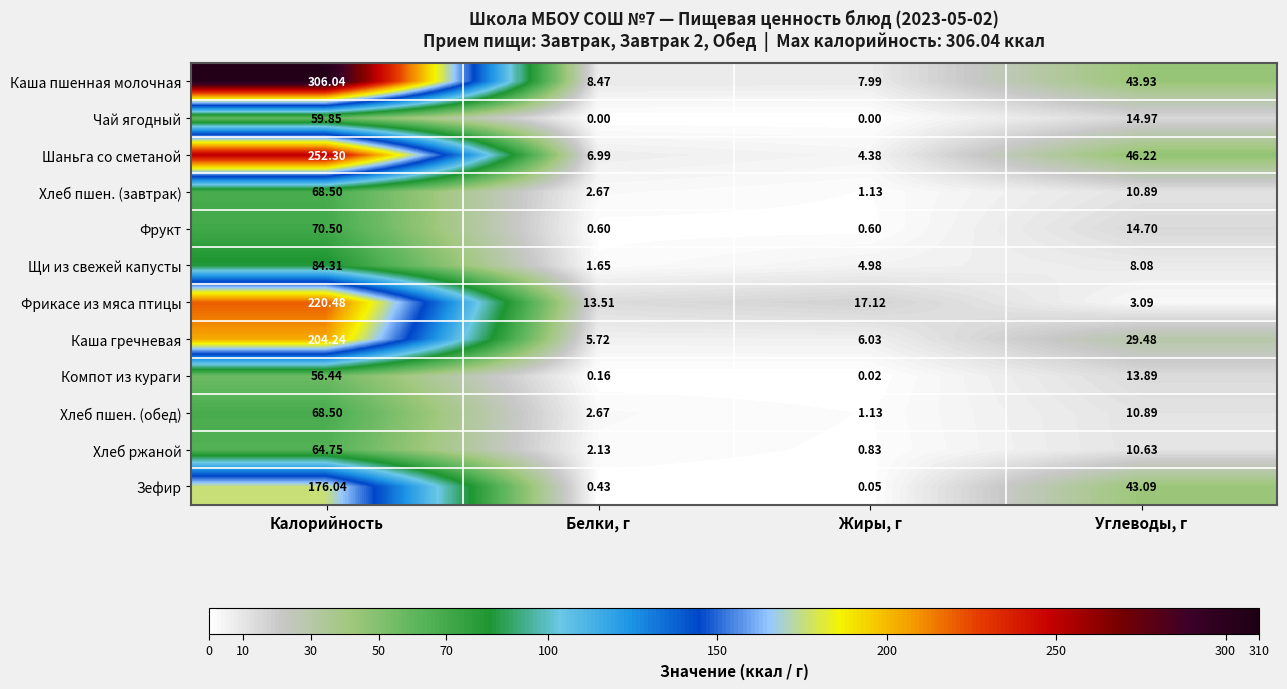

List the labels in order of Шаньга со сметаной value, smallest first.

Жиры, г, Белки, г, Углеводы, г, Калорийность